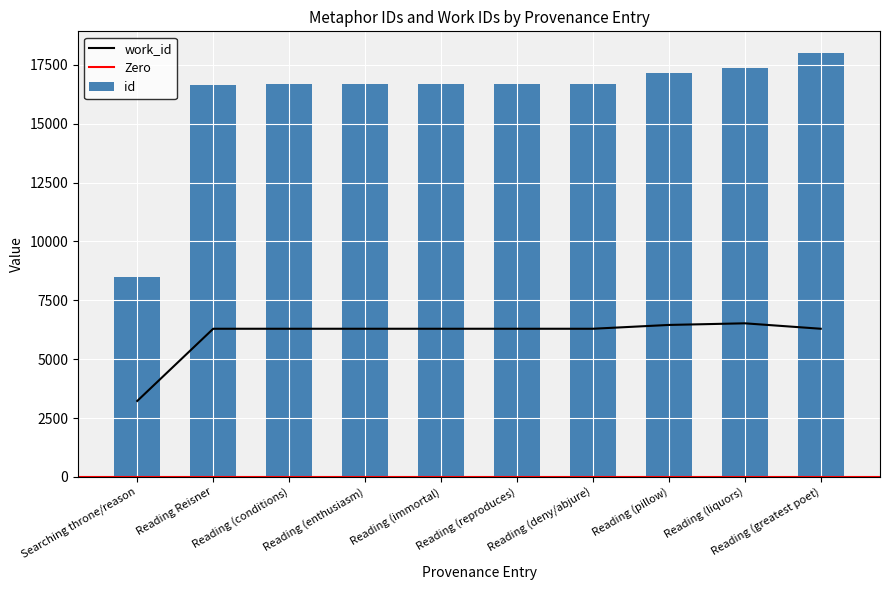

Reading right to left, list all the values displayed in this chart.

id: Reading (greatest poet)=18027	Reading (liquors)=17352	Reading (pillow)=17146	Reading (deny/abjure)=16676	Reading (reproduces)=16674	Reading (immortal)=16673	Reading (enthusiasm)=16672	Reading (conditions)=16671	Reading Reisner=16667	Searching throne/reason=8471
work_id: Reading (greatest poet)=6293	Reading (liquors)=6524	Reading (pillow)=6455	Reading (deny/abjure)=6293	Reading (reproduces)=6293	Reading (immortal)=6293	Reading (enthusiasm)=6293	Reading (conditions)=6293	Reading Reisner=6293	Searching throne/reason=3226